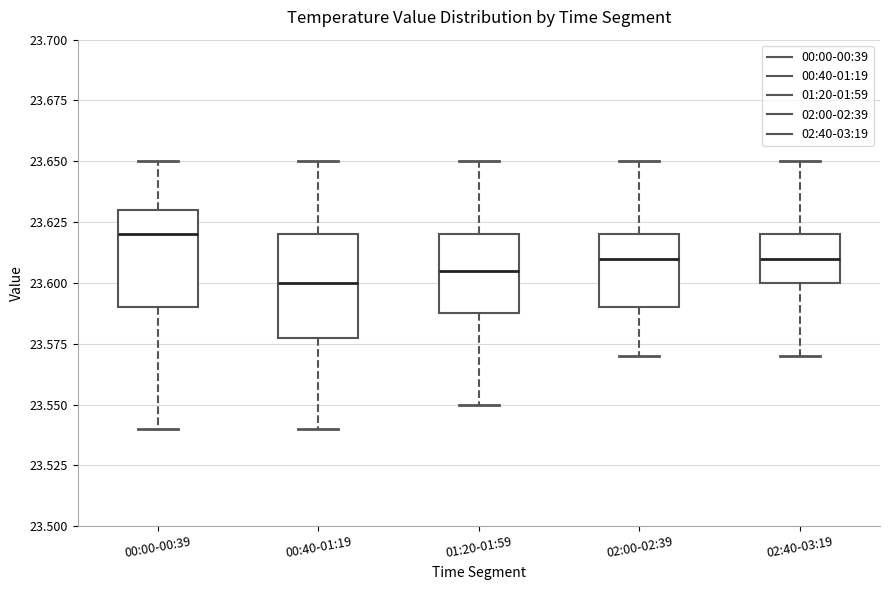

Reading left to right, read every box against the y-axis: the position of its median line, the range the box covers, and the ends of its whiskers. The values are not printed on the chart, so give them approximately, as read against the axis.

00:00-00:39: median 23.620, box 23.590 to 23.630, whiskers 23.540 to 23.650
00:40-01:19: median 23.600, box 23.580 to 23.620, whiskers 23.540 to 23.650
01:20-01:59: median 23.605, box 23.590 to 23.620, whiskers 23.550 to 23.650
02:00-02:39: median 23.610, box 23.590 to 23.620, whiskers 23.570 to 23.650
02:40-03:19: median 23.610, box 23.600 to 23.620, whiskers 23.570 to 23.650